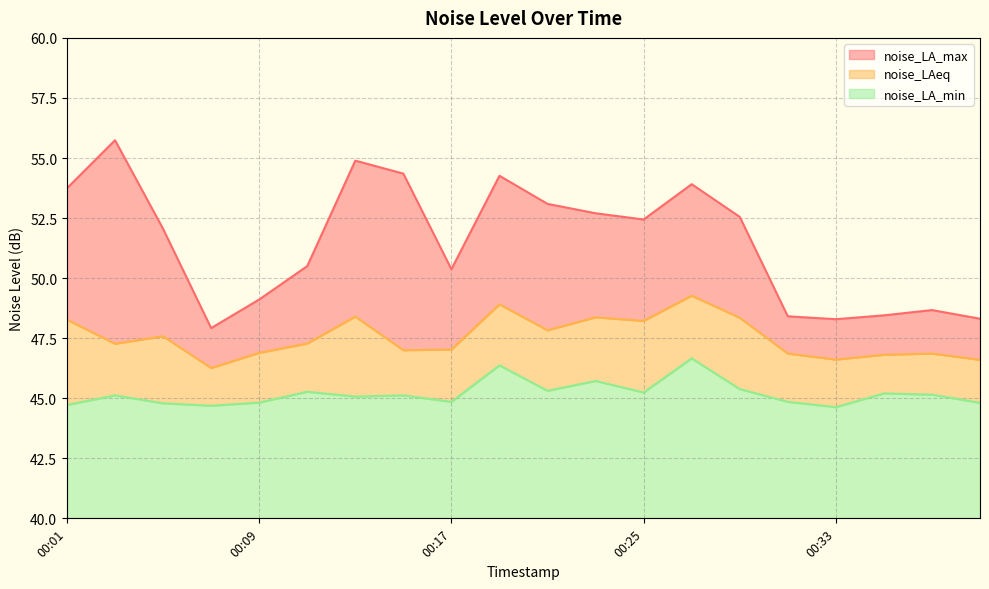

Does the chart display data point markers on the line(s)?

No